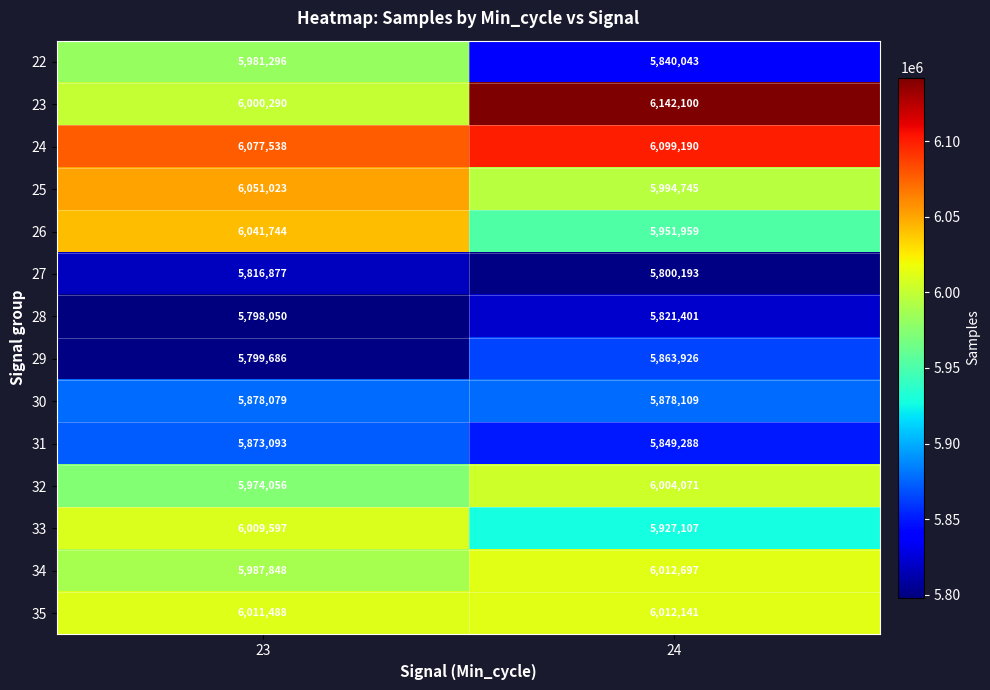

Rank the series at 24 from lowest to highest value.

27, 28, 22, 31, 29, 30, 33, 26, 25, 32, 35, 34, 24, 23